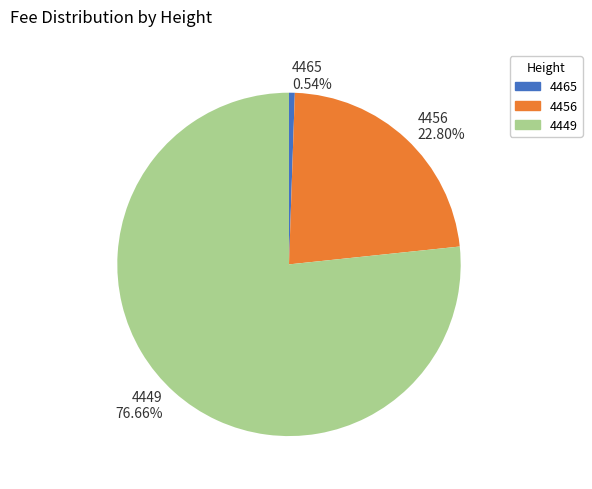

To the nearest percent, what portion does 4465 represent?

1%